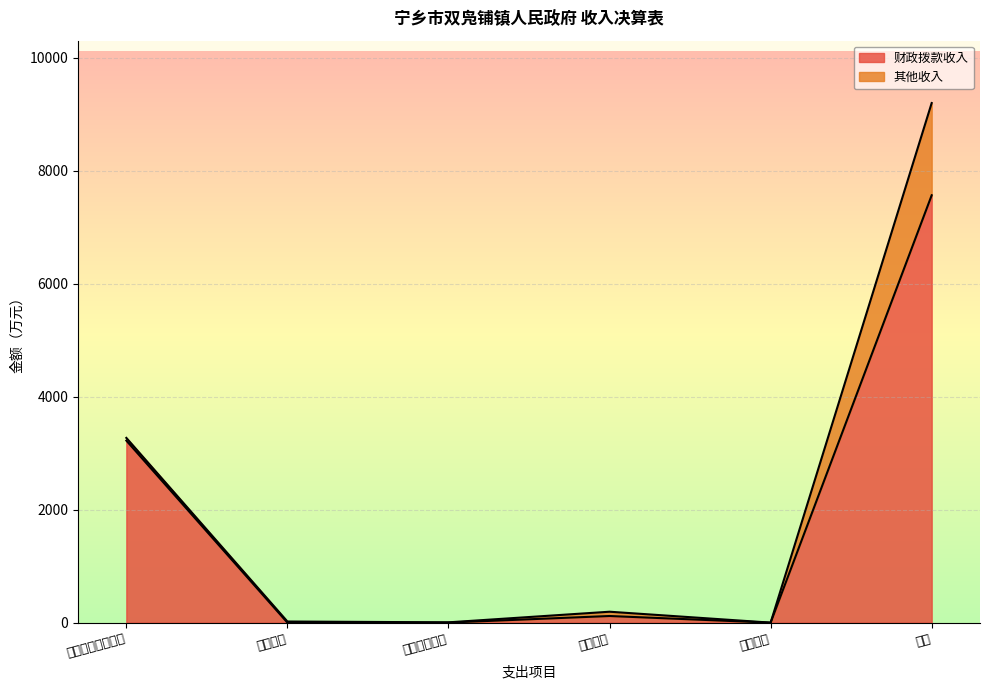

At which category is the sum across all series the highest?

合计